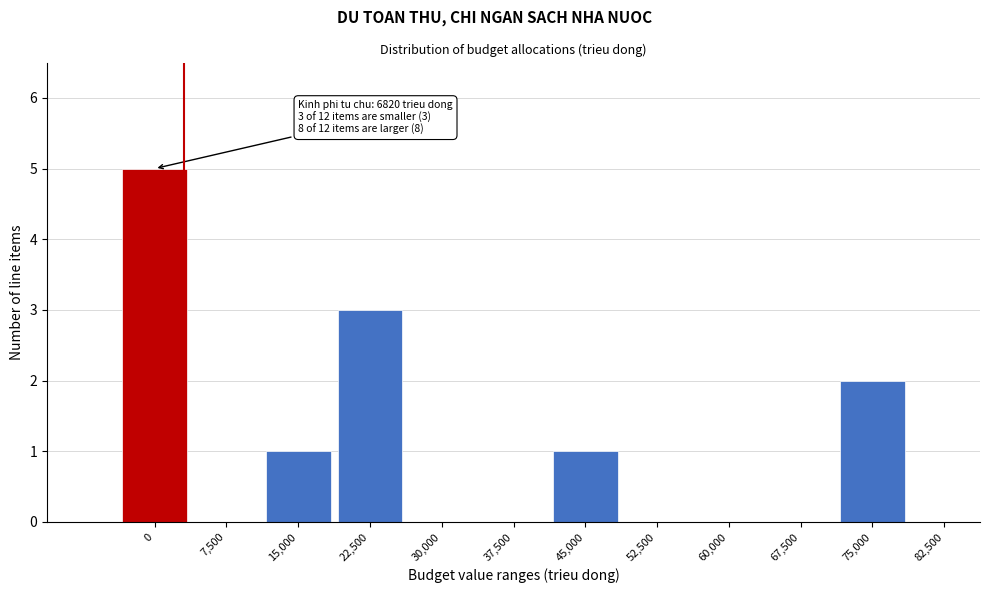

Reading left to right, transcribe all the data shown in this chart.

0=5	7,500=0	15,000=1	22,500=3	30,000=0	37,500=0	45,000=1	52,500=0	60,000=0	67,500=0	75,000=2	82,500=0